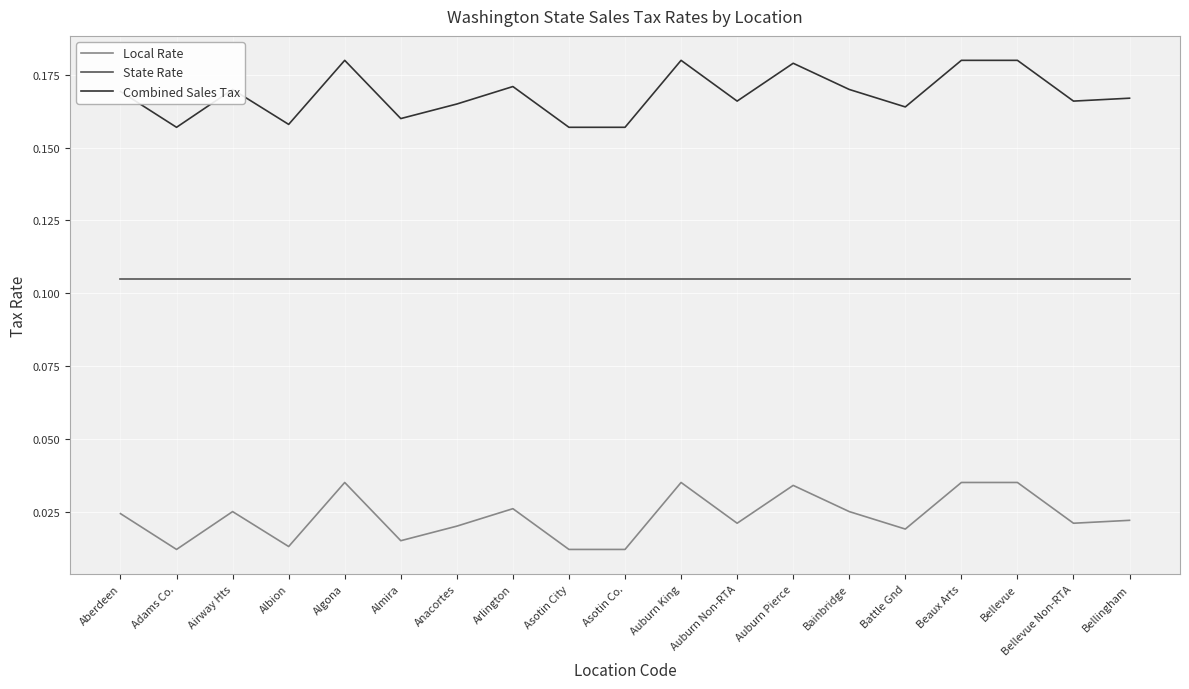

At how many categories does at least one series exceed 0?

19